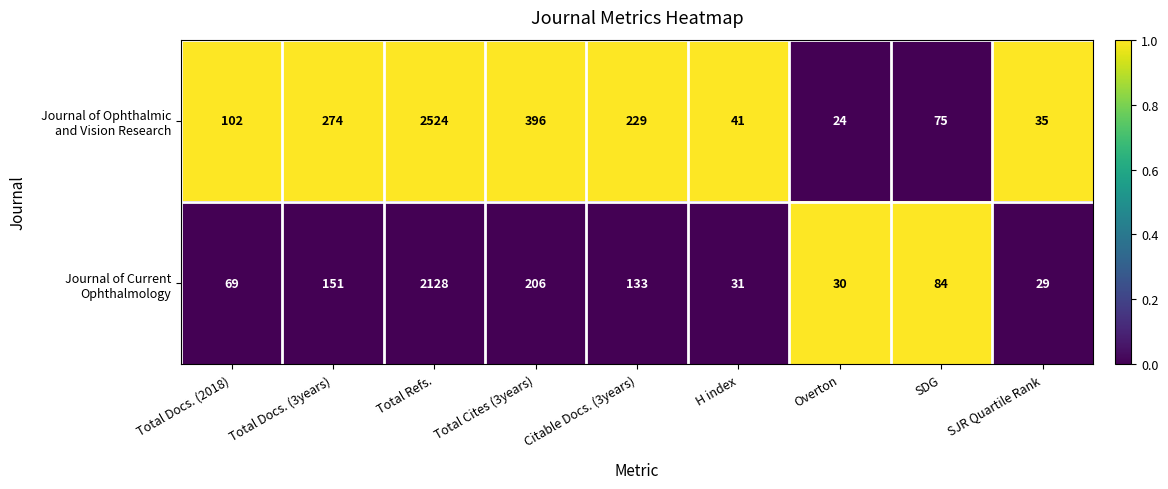

What is the total value across all series at Total Docs. (2018)?

171